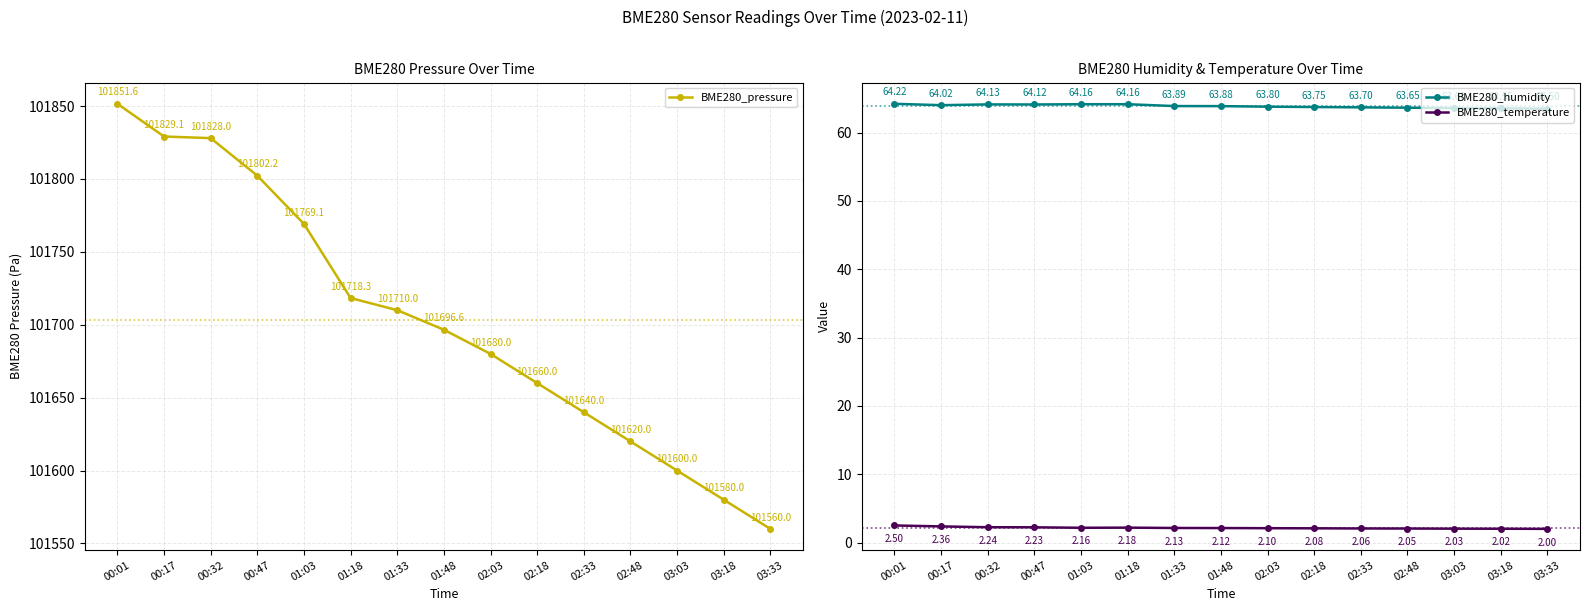

At 00:47, list the series in order from smallest to largest.

BME280_temperature, BME280_humidity, BME280_pressure